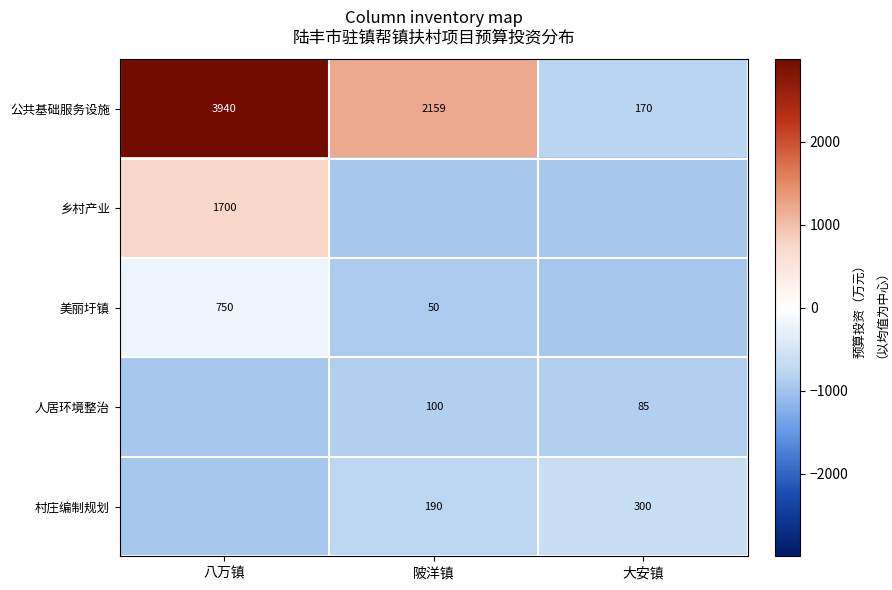

Where is 公共基础服务设施 nearest to the value 2055?

陂洋镇